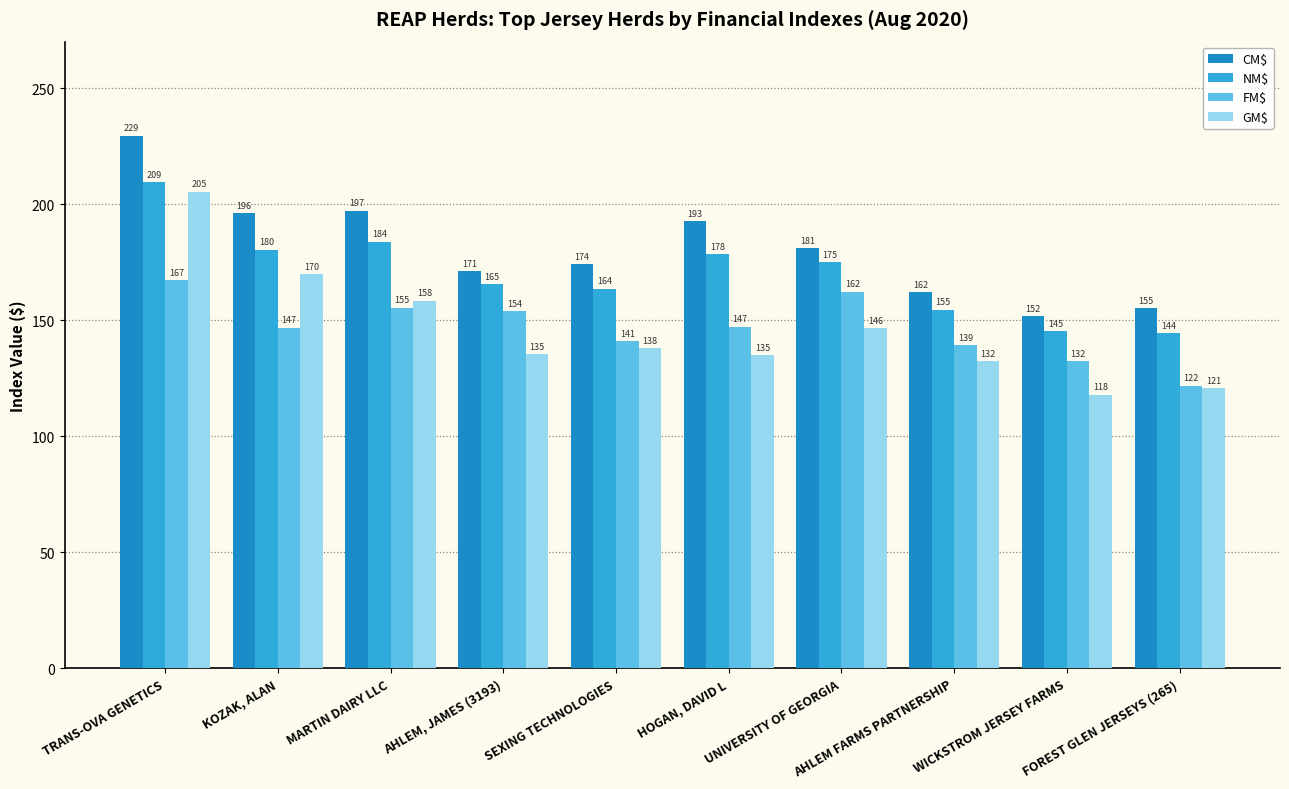

What is the spread (max minus min) of values at KOZAK, ALAN?

49.3